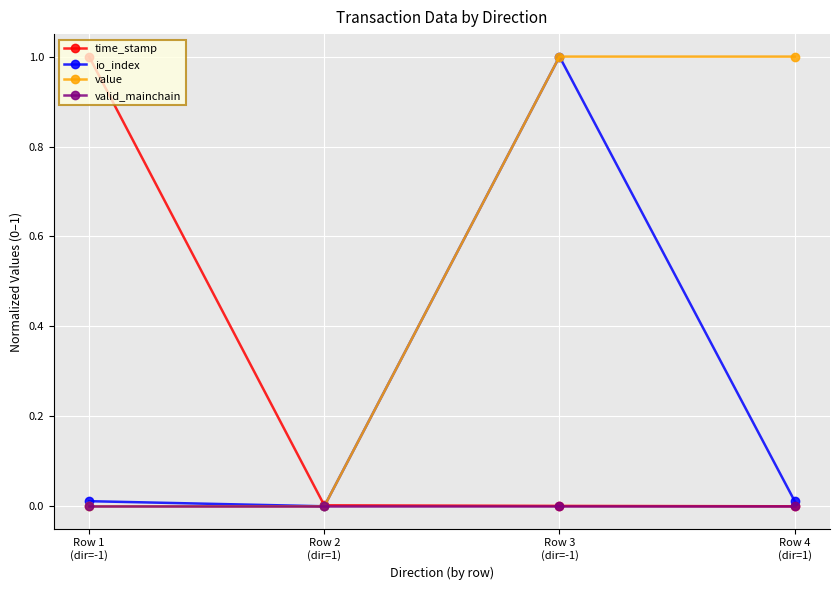

True or false: io_index has more than 0 points higher than both neighbors.

True